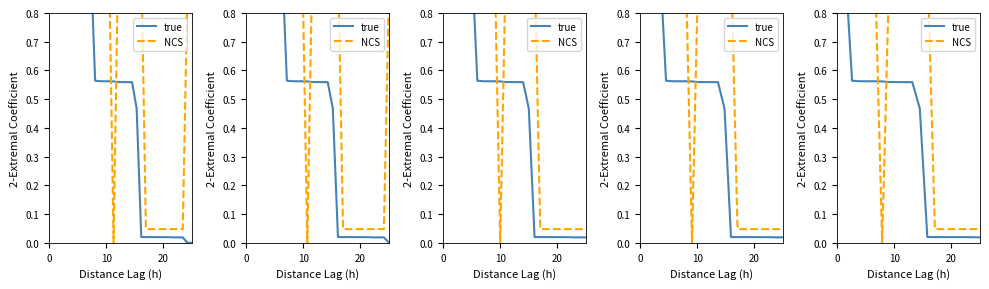

What is the approximate value of true at 10?

0.6